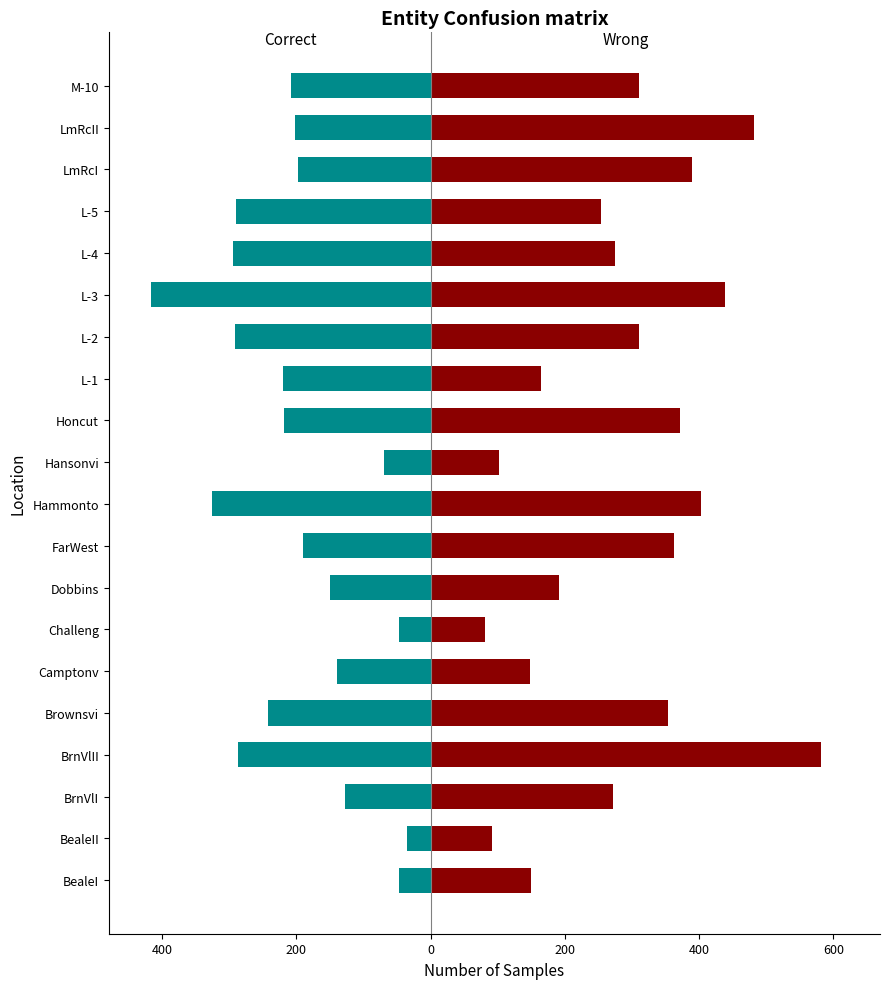

How many bars are there in each group?

2